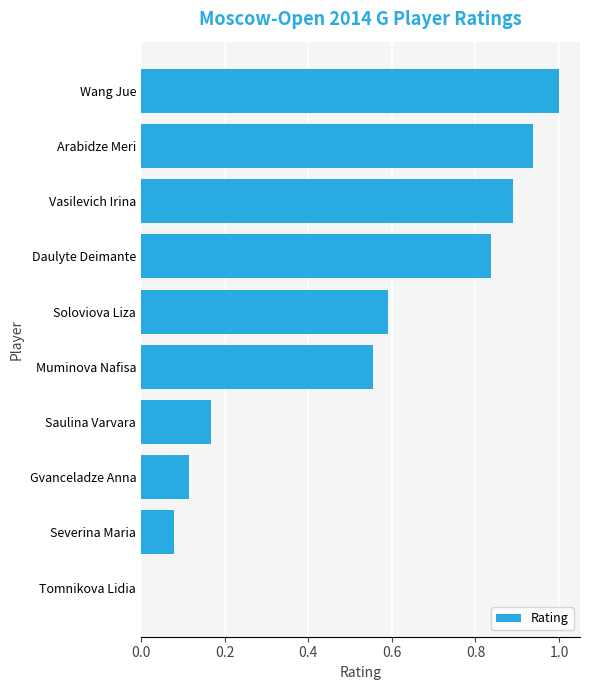

How many distinct data groups are displayed?

1